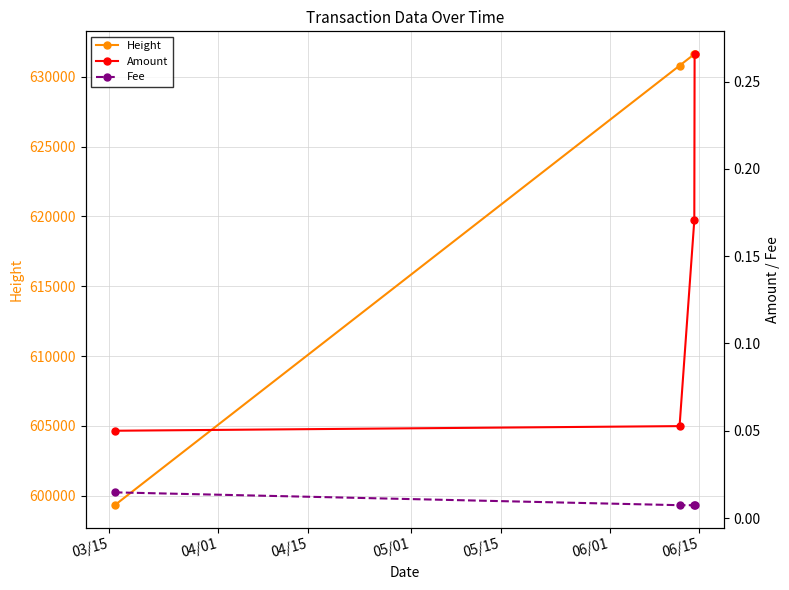

True or false: Height has more than 1 points higher than both neighbors.

False